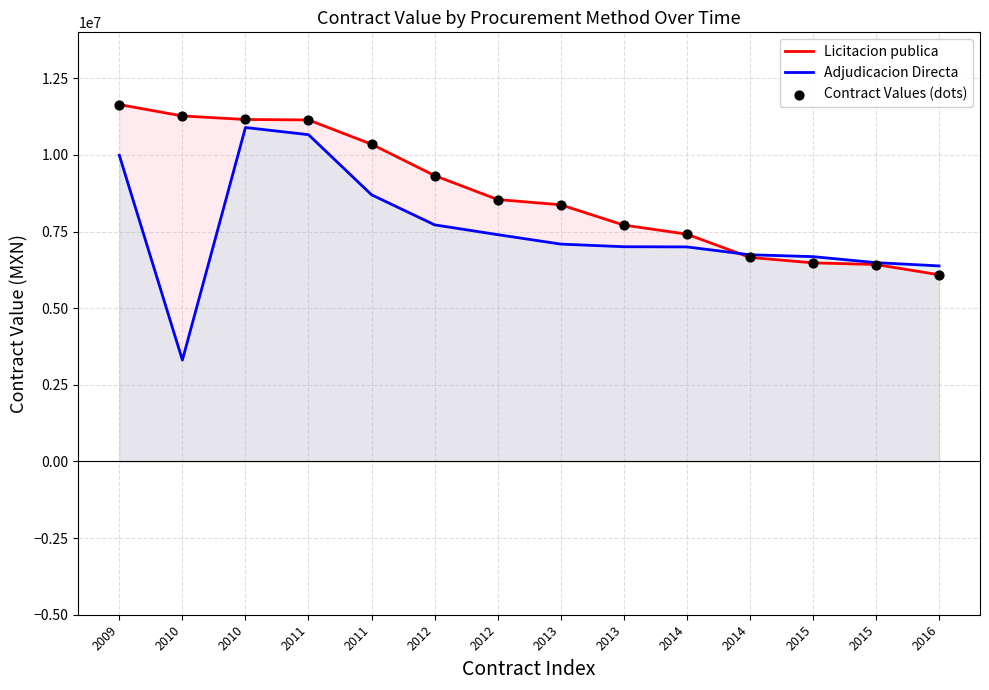

Which series has the largest total across all categories?

Licitacion publica